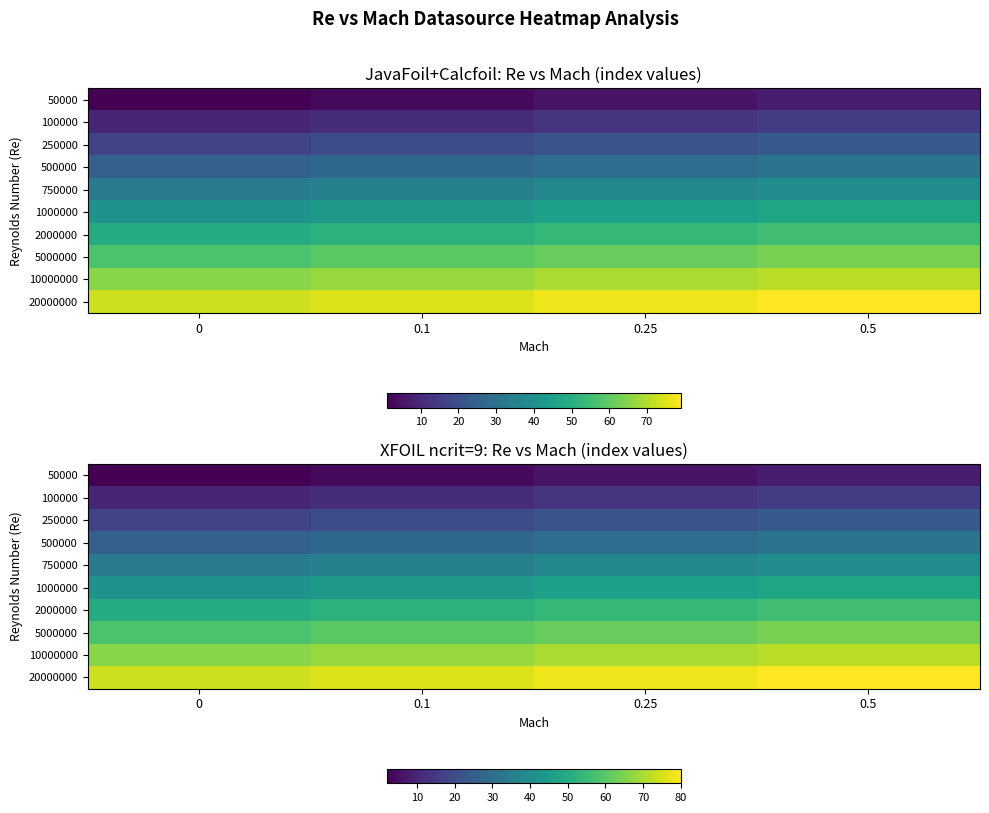

What is the total value across all series at 0.1?

400